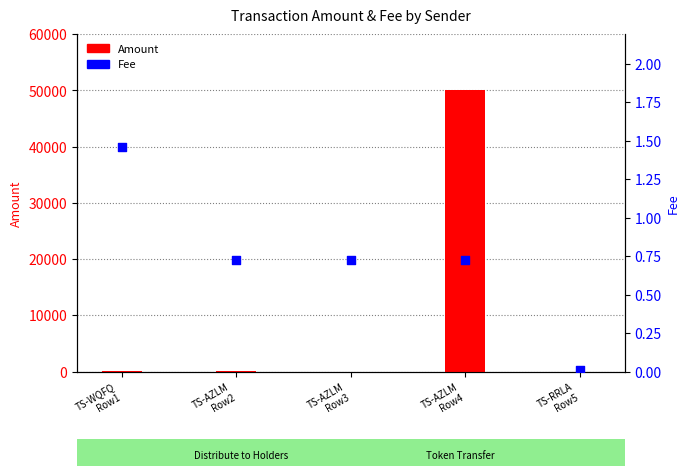

What is the total value across all series at TS-AZLM
Row2?

44.7